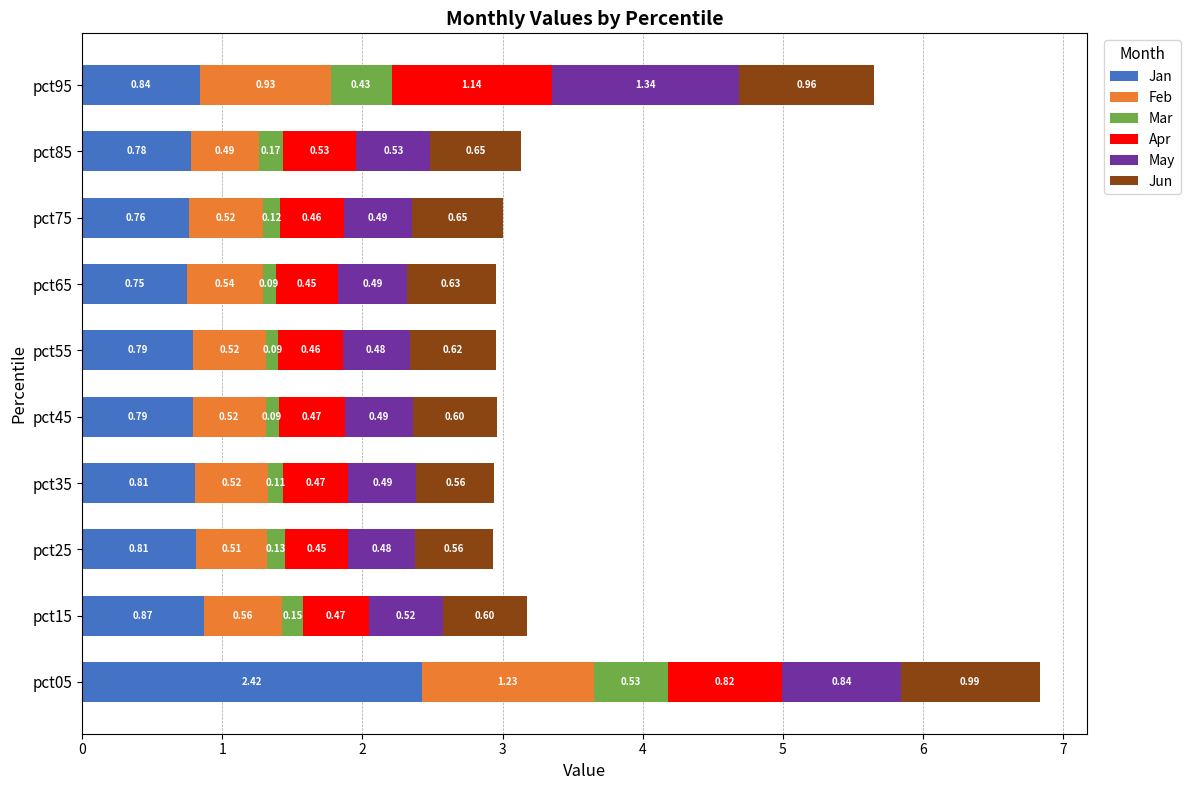

What is the sum of all Jan values?

9.6